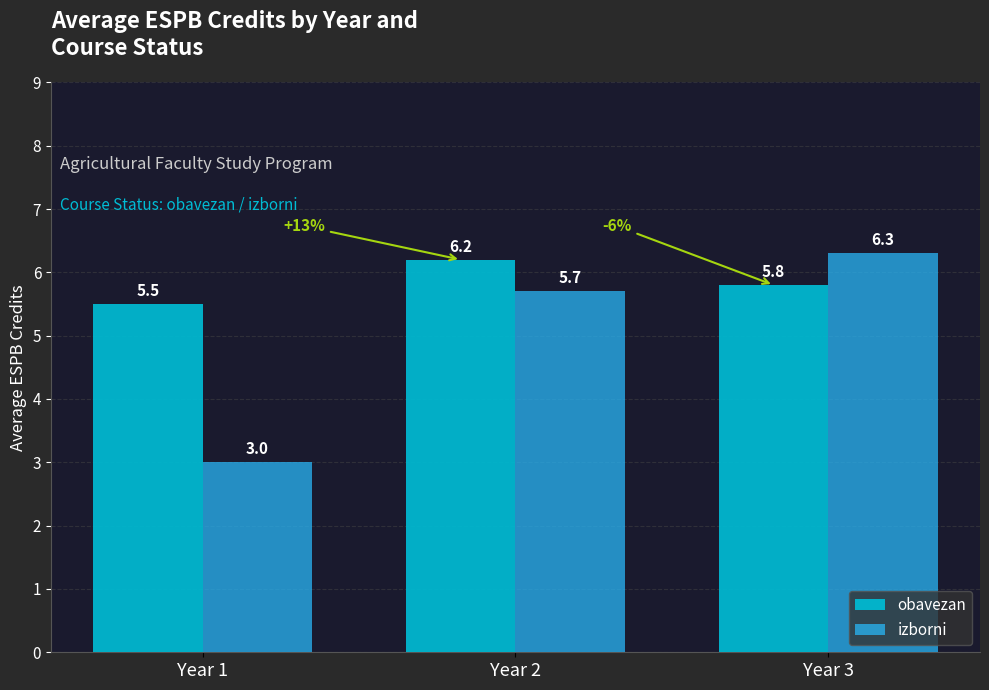

How many data points does each series have?

3